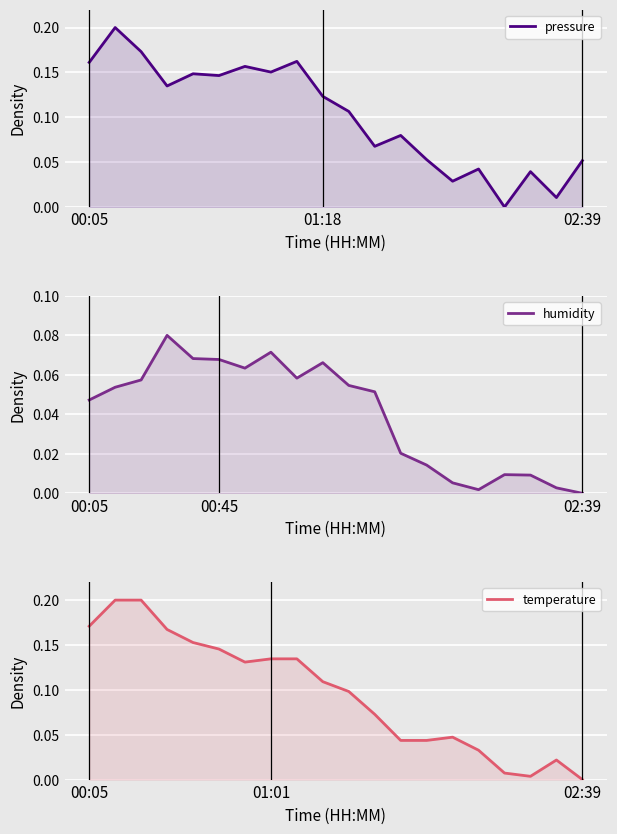

After their last crossing, which series has the higher values: pressure or temperature?

pressure